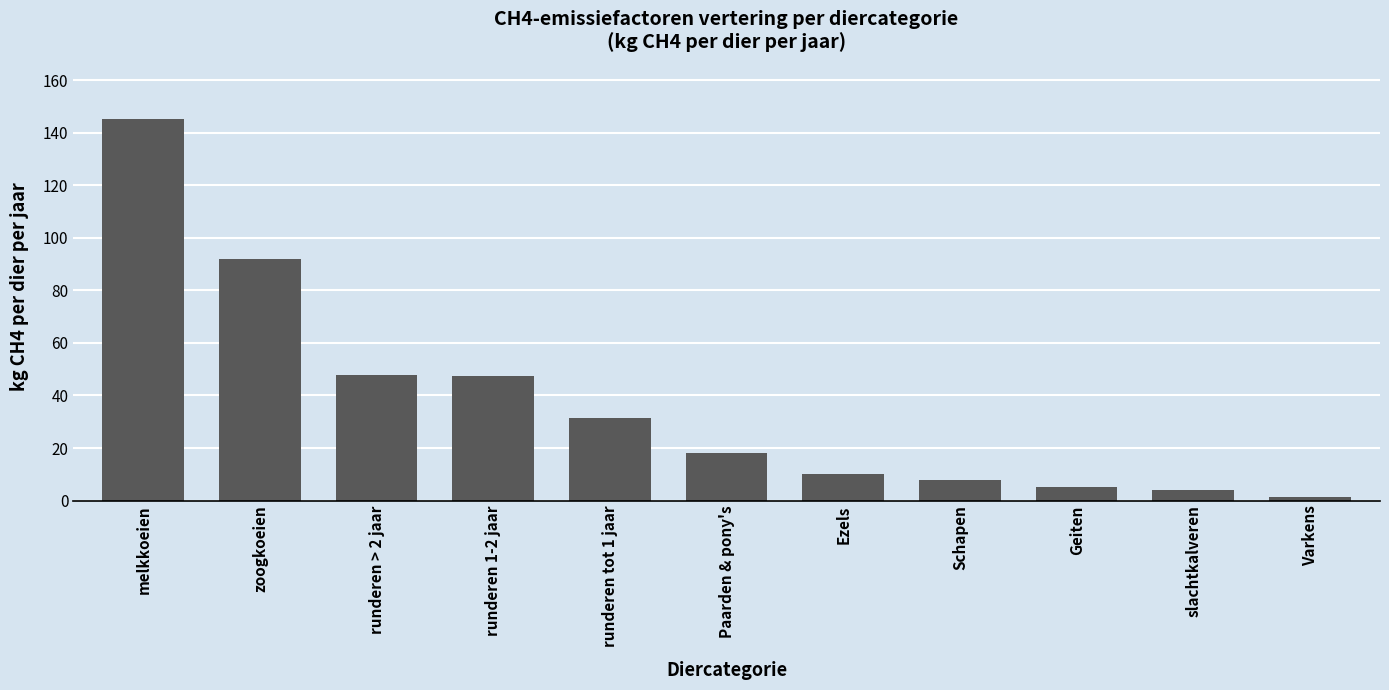

Approximately how many times larger is the value at melkkoeien compared to runderen > 2 jaar?

3.0